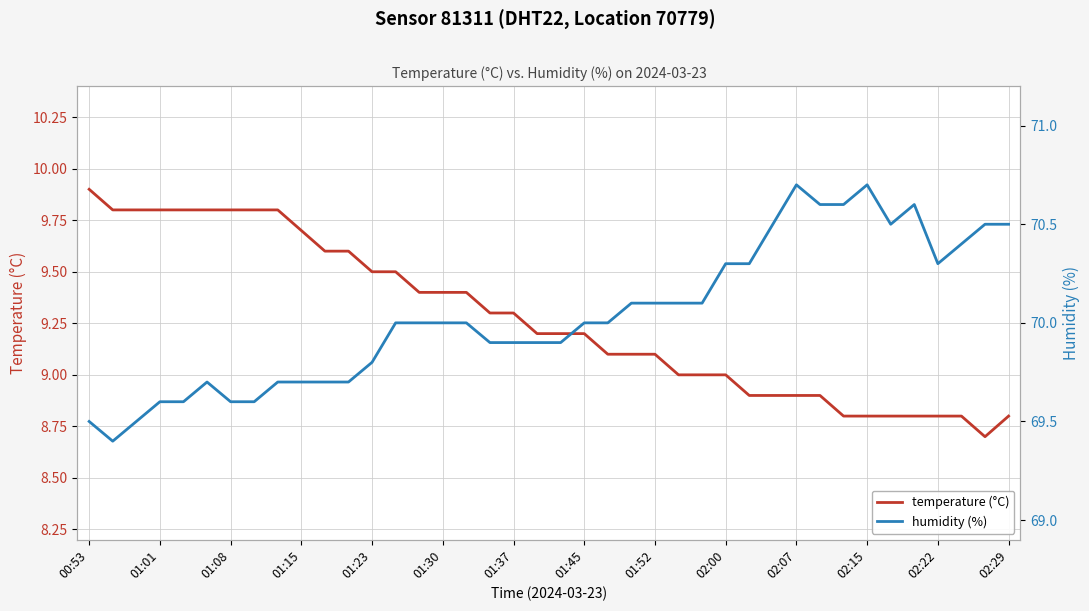

How many data points does each series have?

40